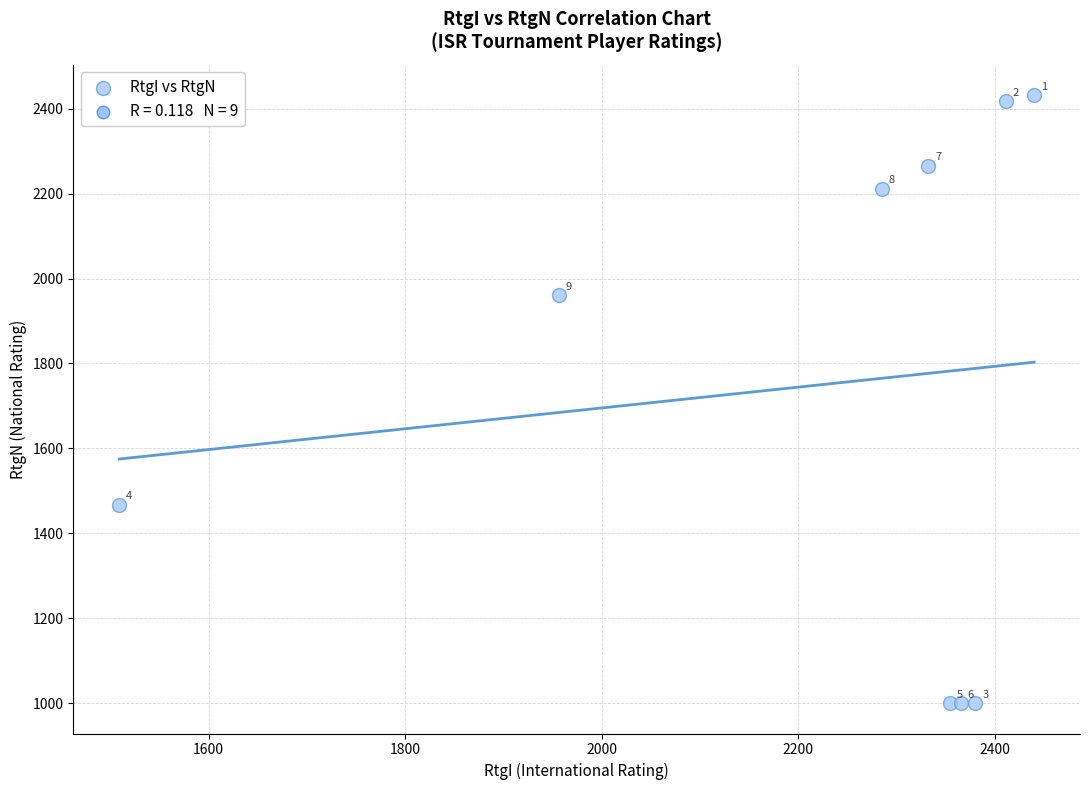

What Y value in the scatter plot is closest to 1716?

1961